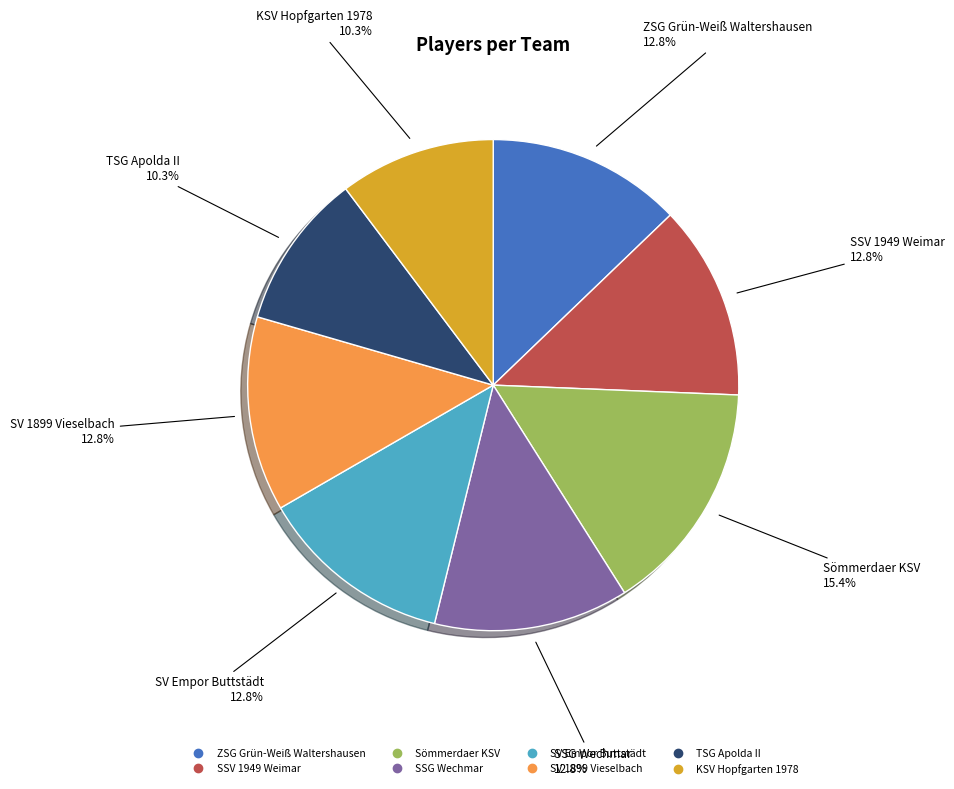

Approximately how many times larger is the value at Sömmerdaer KSV compared to SSG Wechmar?

1.2